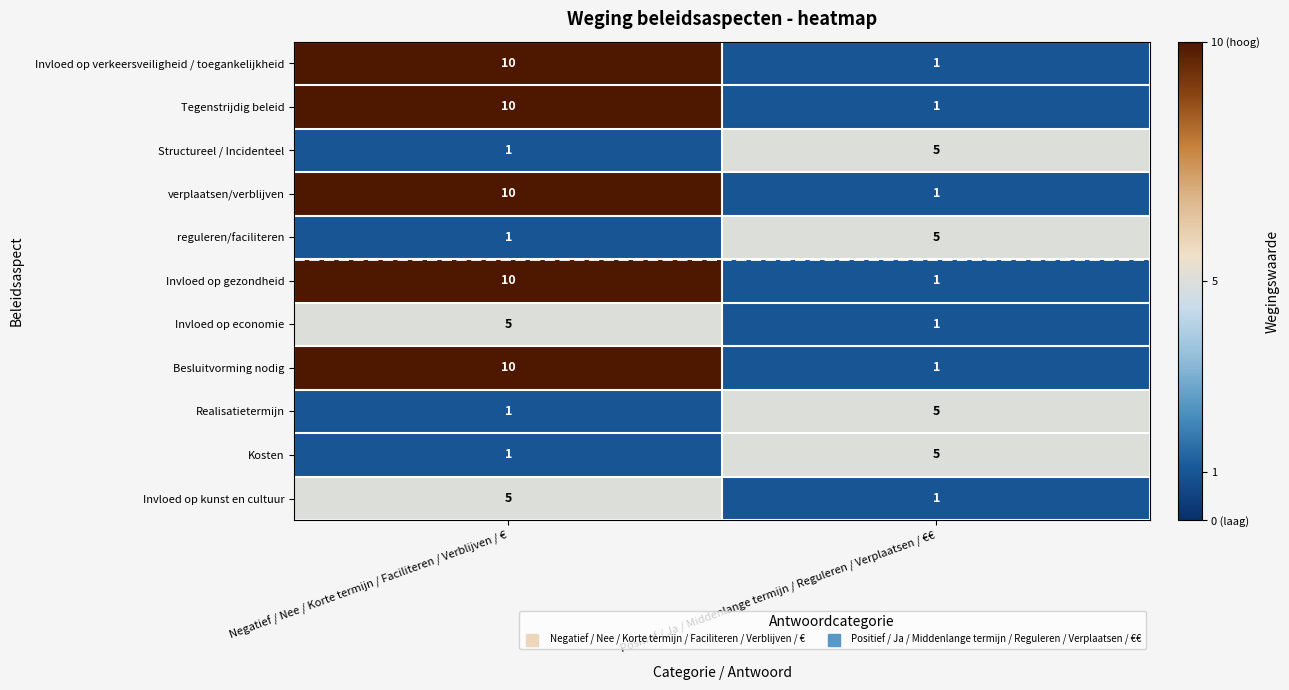

Rank the categories by Invloed op economie value from lowest to highest.

Positief / Ja / Middenlange termijn / Reguleren / Verplaatsen / €€, Negatief / Nee / Korte termijn / Faciliteren / Verblijven / €